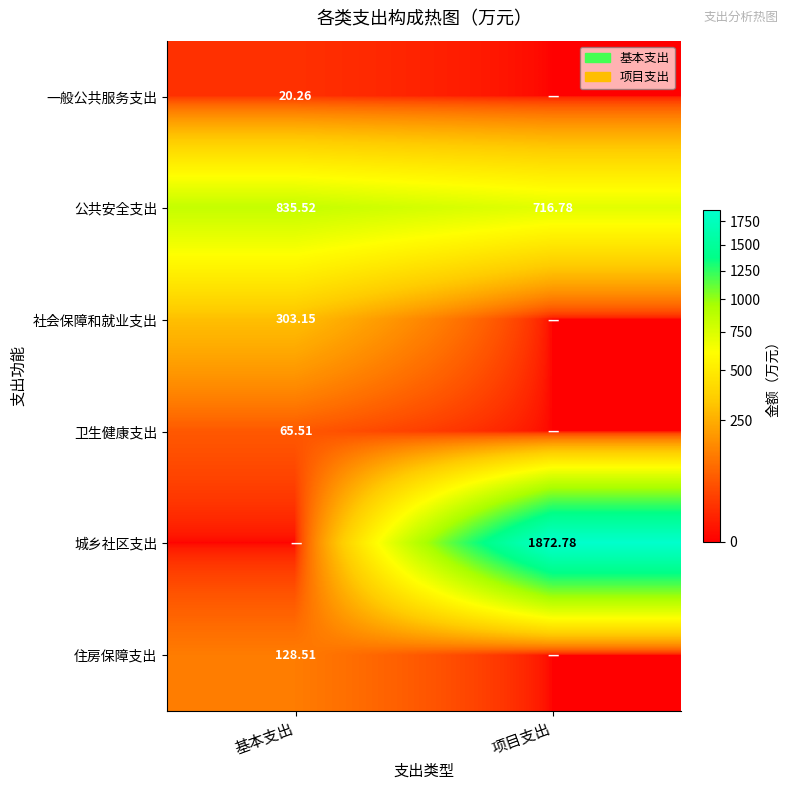

At which category is the sum across all series the highest?

项目支出